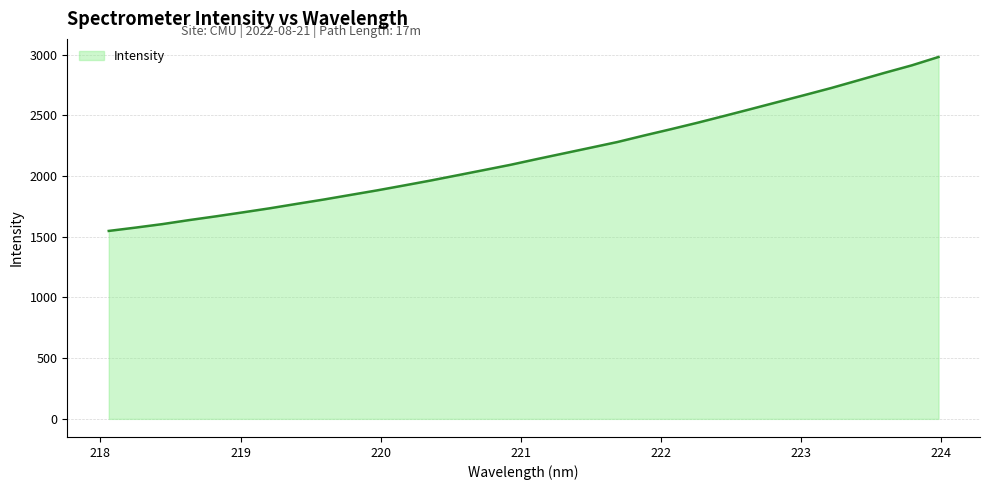

What is the difference between the maximum and minimum values?

1432.6